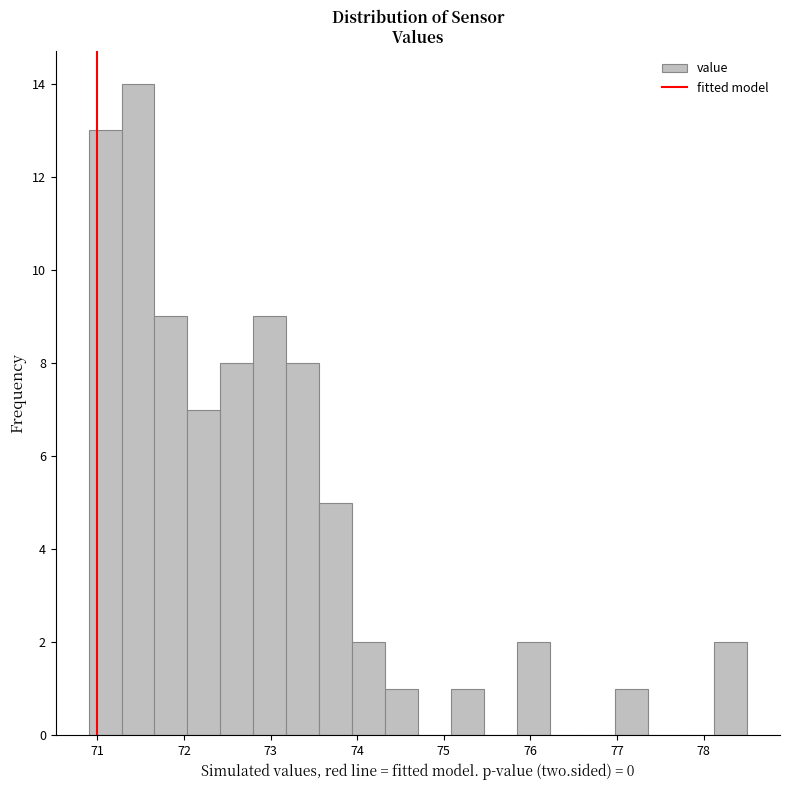

Read against the x-axis, roughly where is the centre of the tallest bar?

71.5